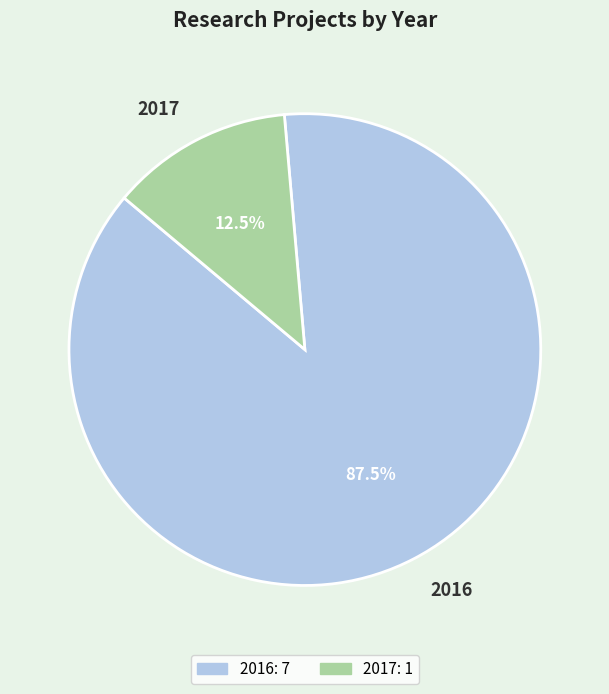

What percentage do 2016 and 2017 together represent?

100.0%